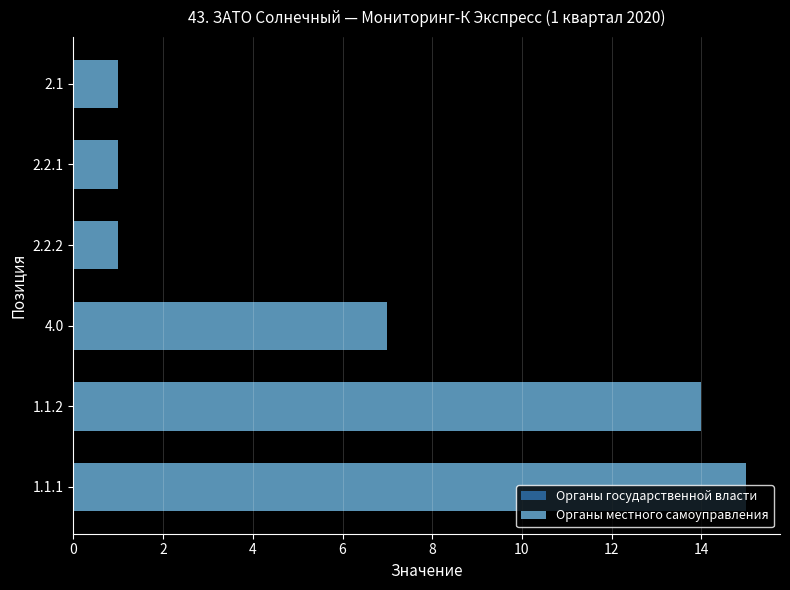

Are the bars horizontal?

Yes